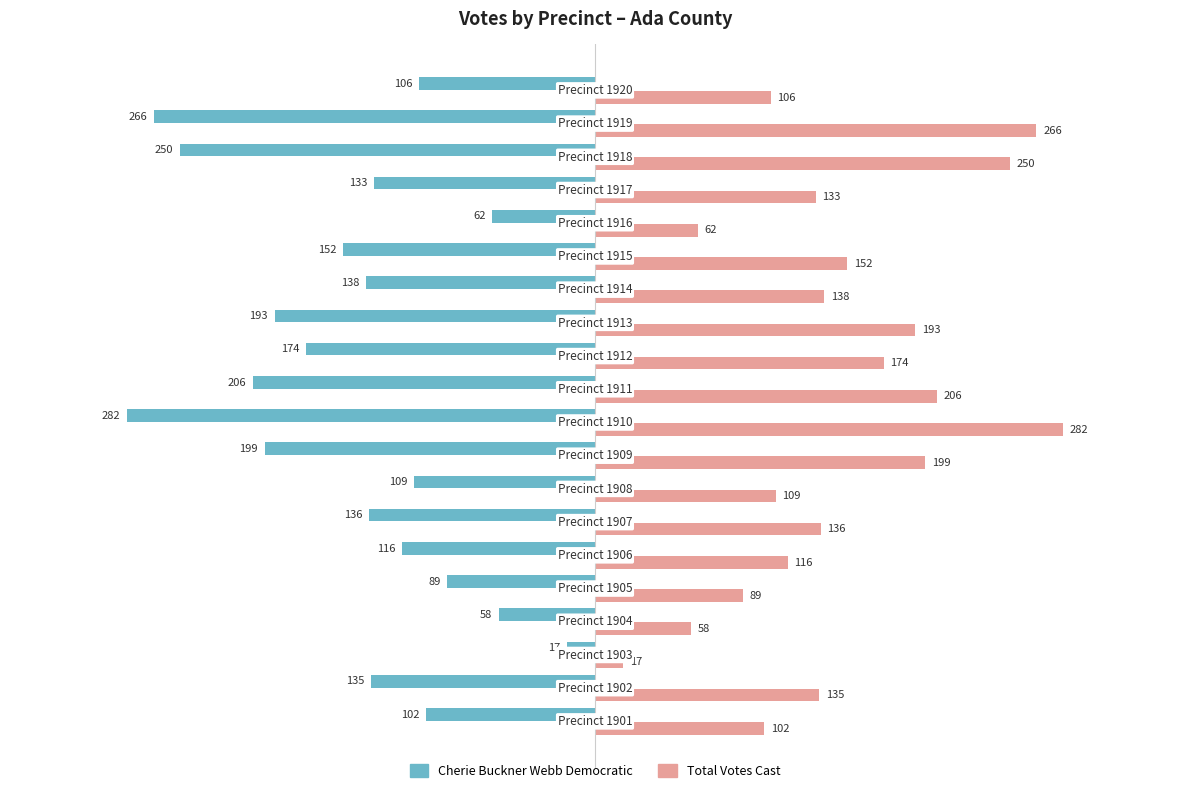

List the series in order of their peak value, highest first.

Total Votes Cast, Cherie Buckner Webb Democratic